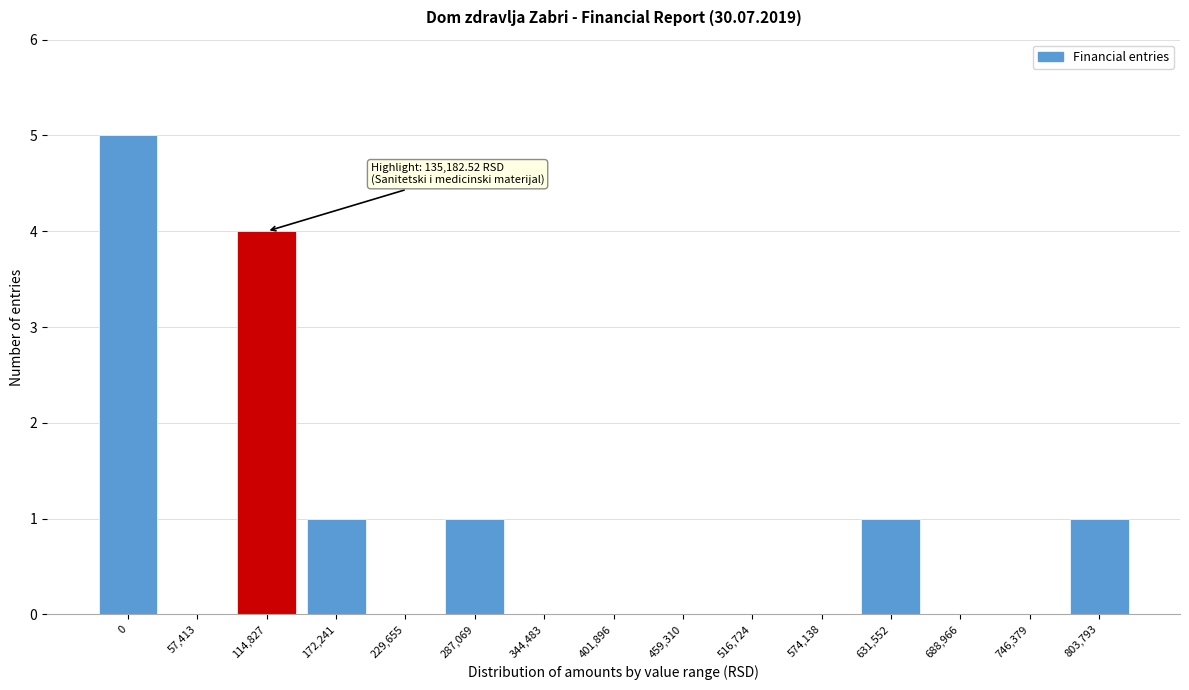

Reading left to right, extract all data points from this chart.

0=5	57,413=0	114,827=4	172,241=1	229,655=0	287,069=1	344,483=0	401,896=0	459,310=0	516,724=0	574,138=0	631,552=1	688,966=0	746,379=0	803,793=1